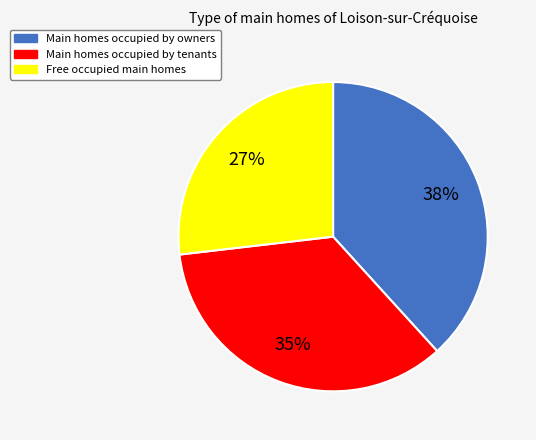

Does any single category account for the majority?

No